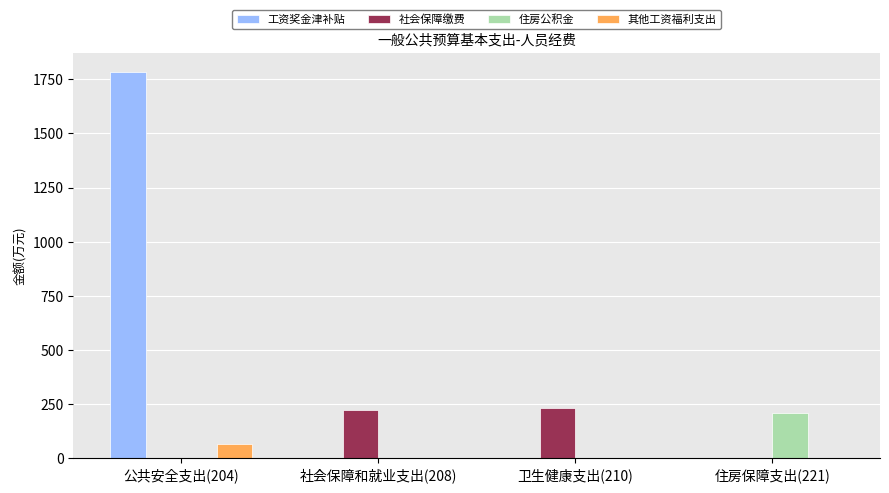

Is the value of 工资奖金津补贴 at 公共安全支出(204) greater than the value of 住房公积金 at 卫生健康支出(210)?

Yes